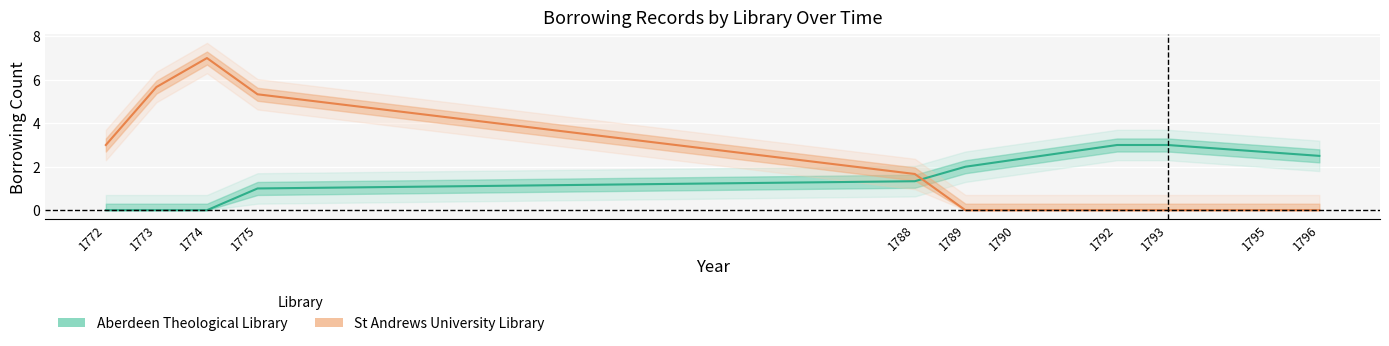

After their last crossing, which series has the higher values: St Andrews University Library or Aberdeen Theological Library?

Aberdeen Theological Library